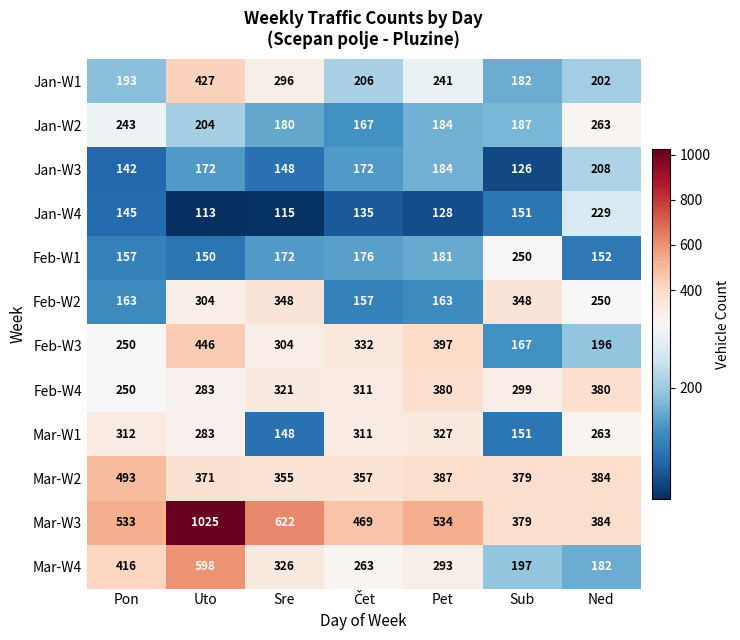

The value of Feb-W1 at Sub is 250. True or false?

True